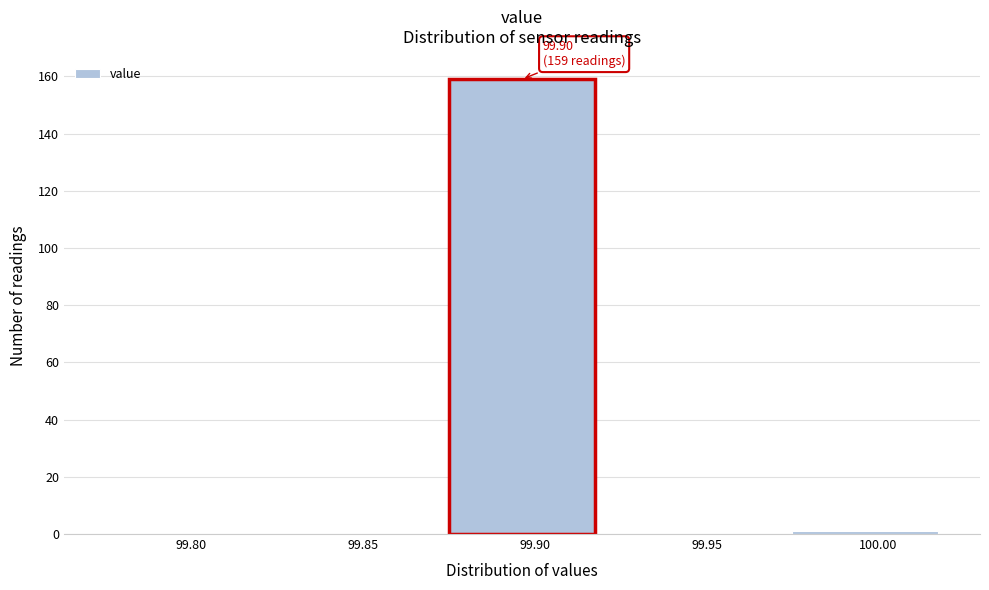

Reading left to right, transcribe all the data shown in this chart.

99.80=0	99.85=0	99.90=159	99.95=0	100.00=1